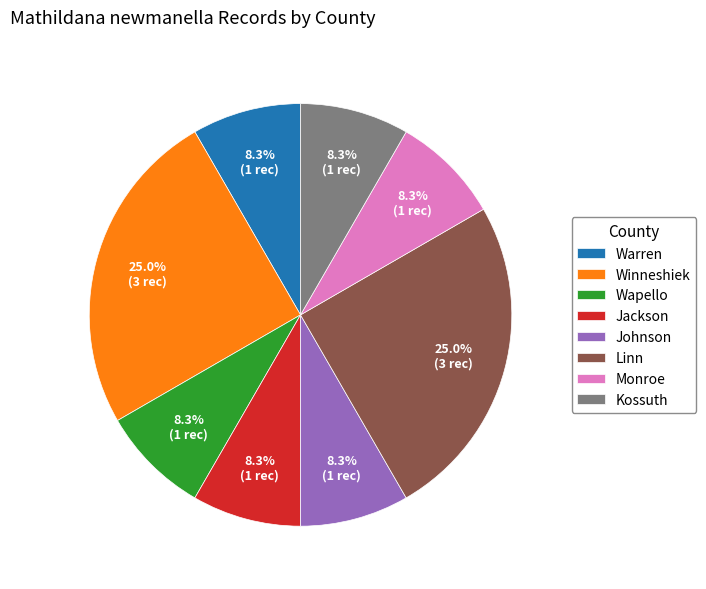

To the nearest percent, what percentage of the pie is Linn?

25%